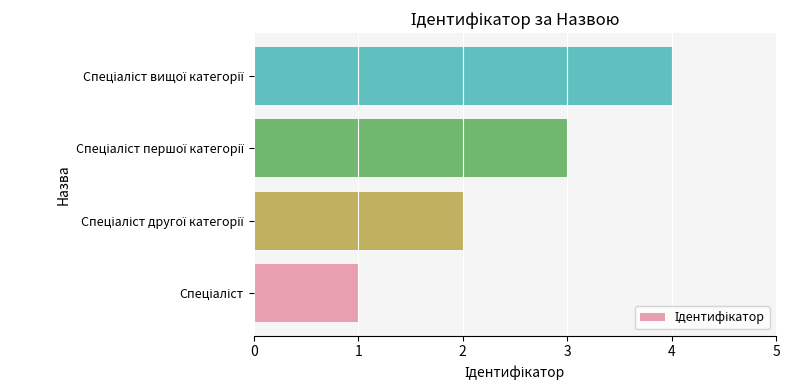

How many bars are there in total?

4